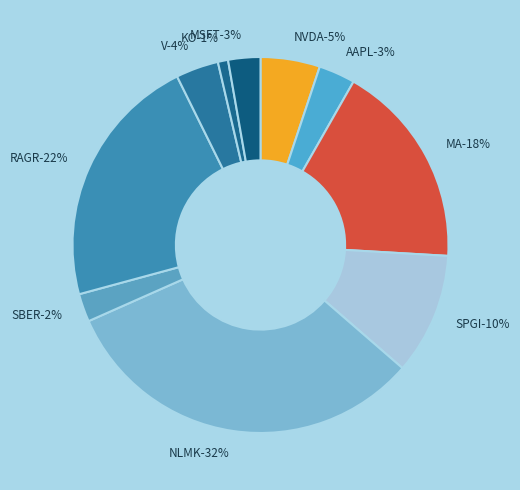

Is it true that NVDA is 1% of the pie?

False